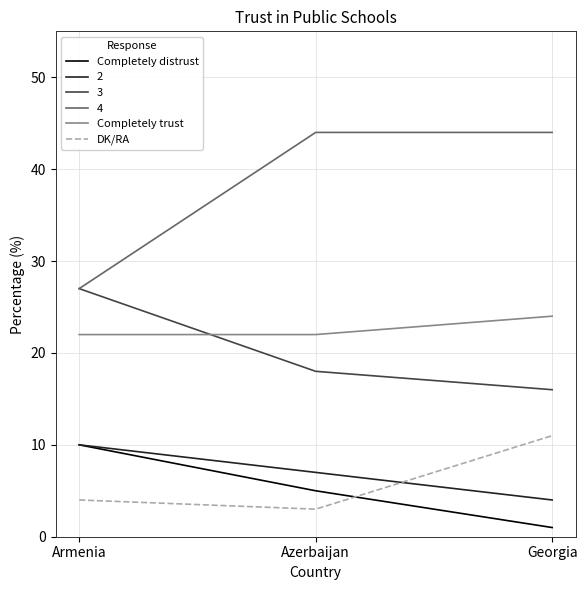

What is the sum of all Completely distrust values?

16